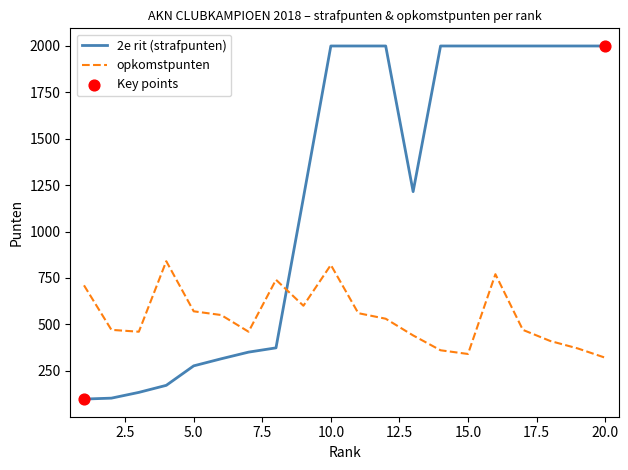

Which series has the widest spread of values?

2e rit (strafpunten)